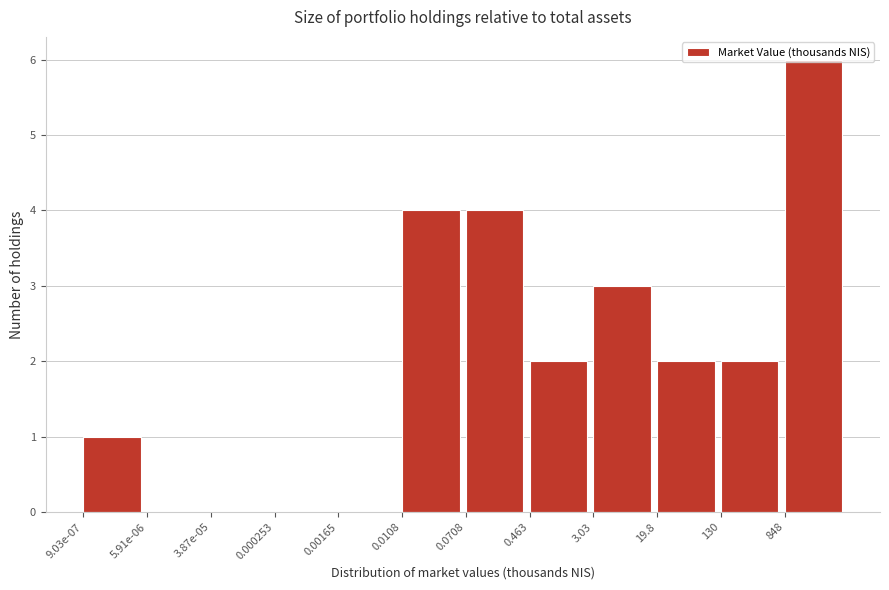

What is the maximum value shown in the chart?

6